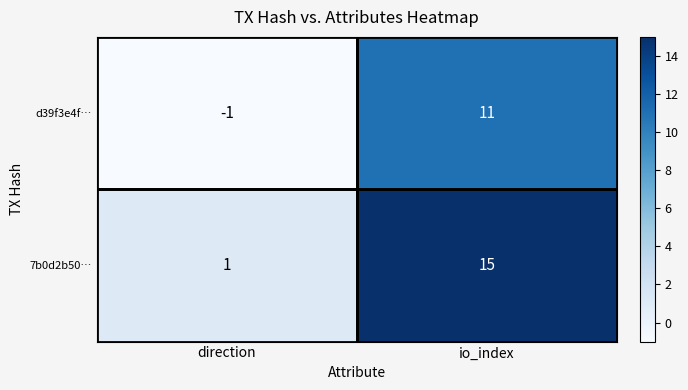

Where is 7b0d2b50… nearest to the value 8?

direction